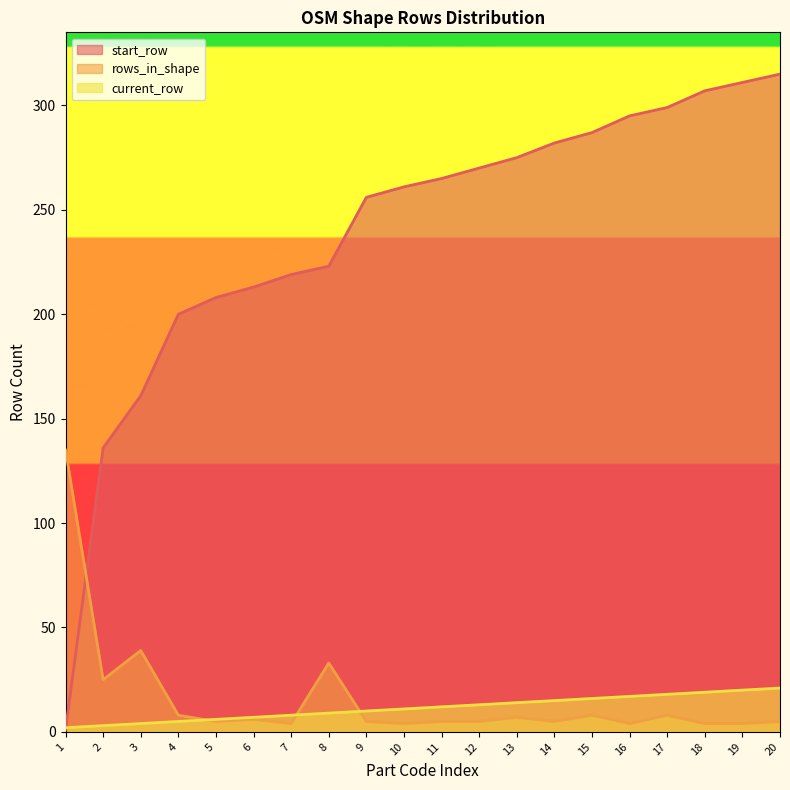

What is the difference between the maximum and minimum values in the rows_in_shape series?

131